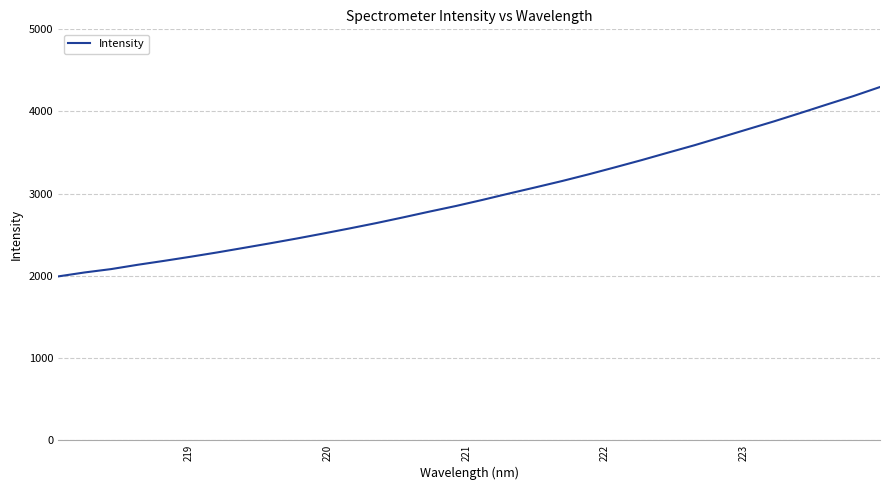

Reading right to left, transcribe all the data shown in this chart.

4297.8	4187.7	4085.6	3981.9	3880.0	3783.2	3685.8	3589.5	3499.3	3407.9	3320.5	3234.9	3153.4	3076.6	3001.3	2923.9	2849.8	2781.3	2710.5	2641.9	2577.2	2514.7	2453.8	2395.8	2339.8	2284.3	2231.9	2181.8	2133.7	2081.4	2040.4	1991.9